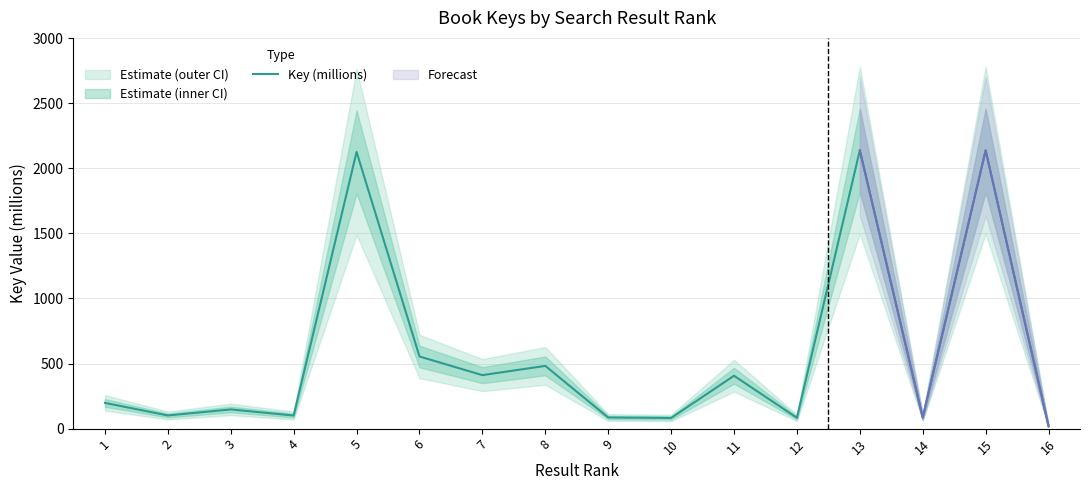

What is the average value?

572.2